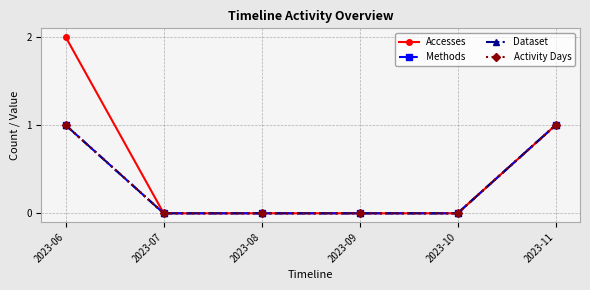

Is the value of Activity Days at 2023-10 greater than the value of Accesses at 2023-10?

No